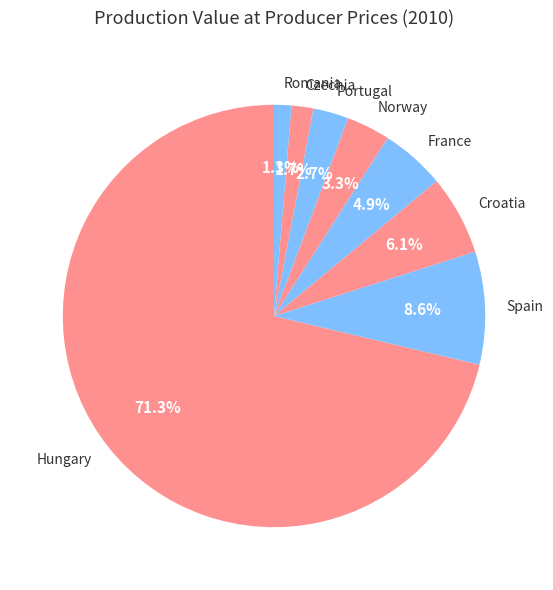

Which has a higher value, Czechia or France?

France